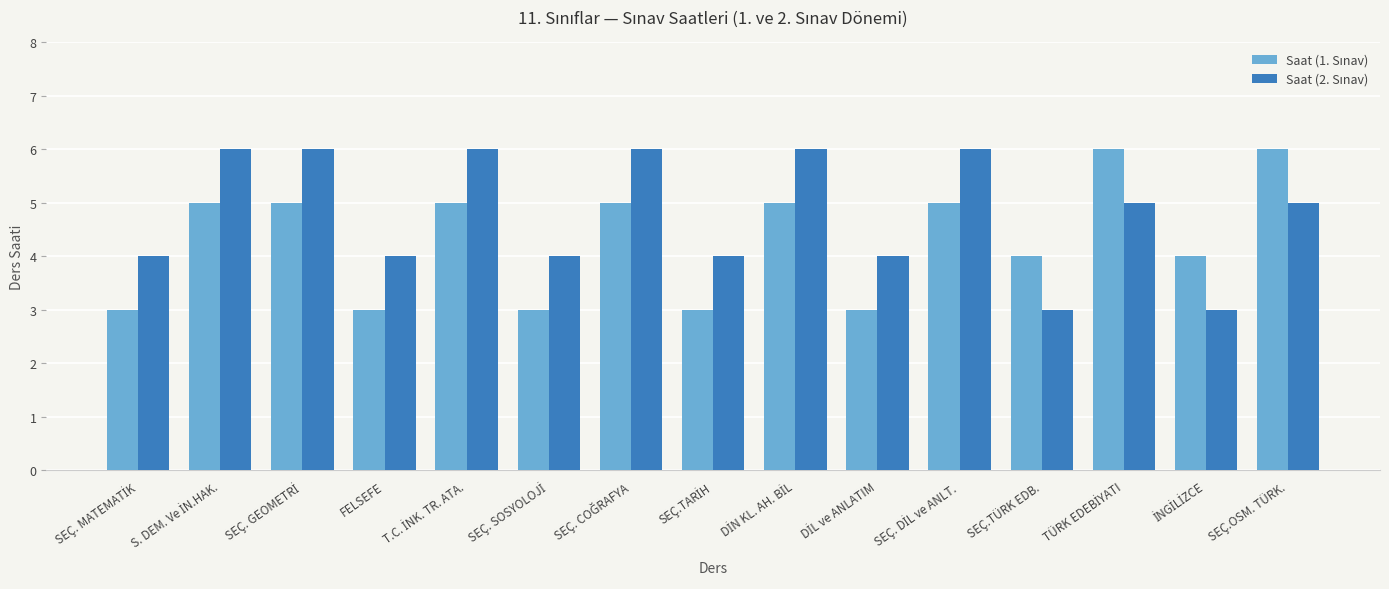

What is the smallest value displayed?

3